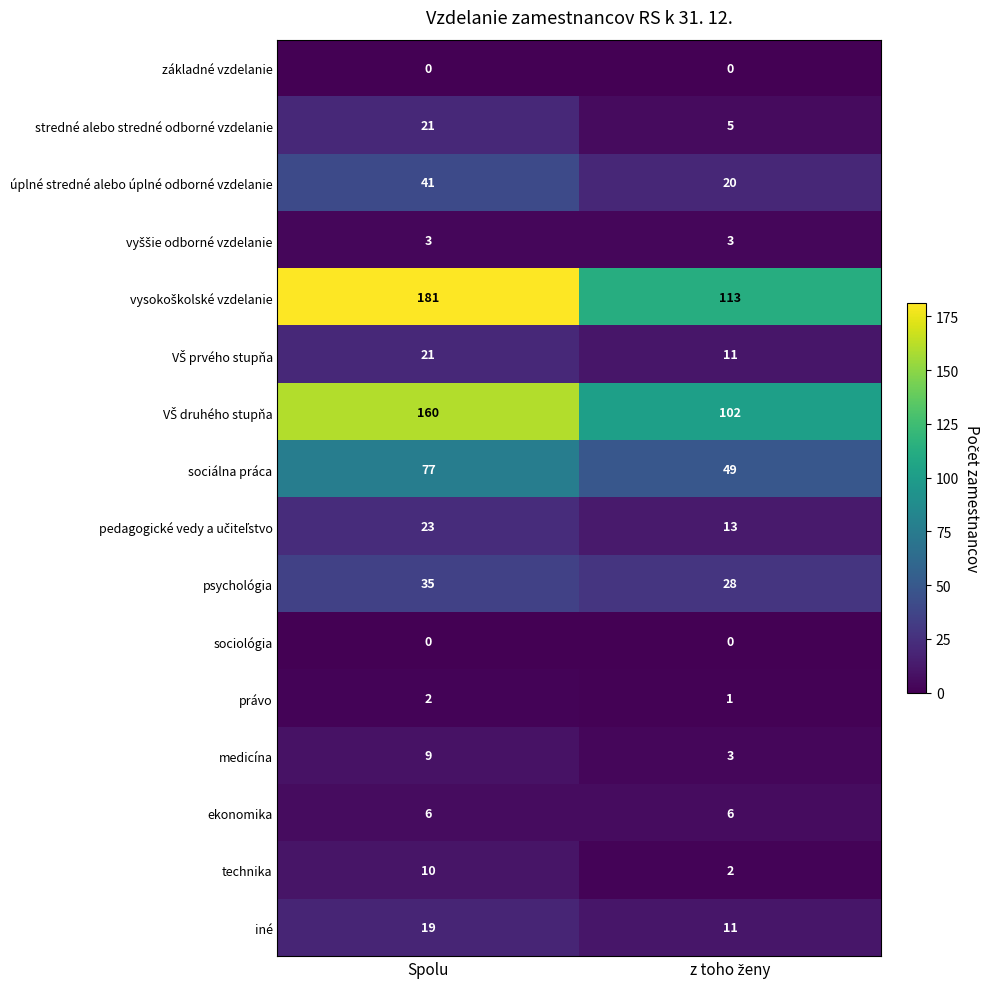

The iné series shows 19 at Spolu. True or false?

True